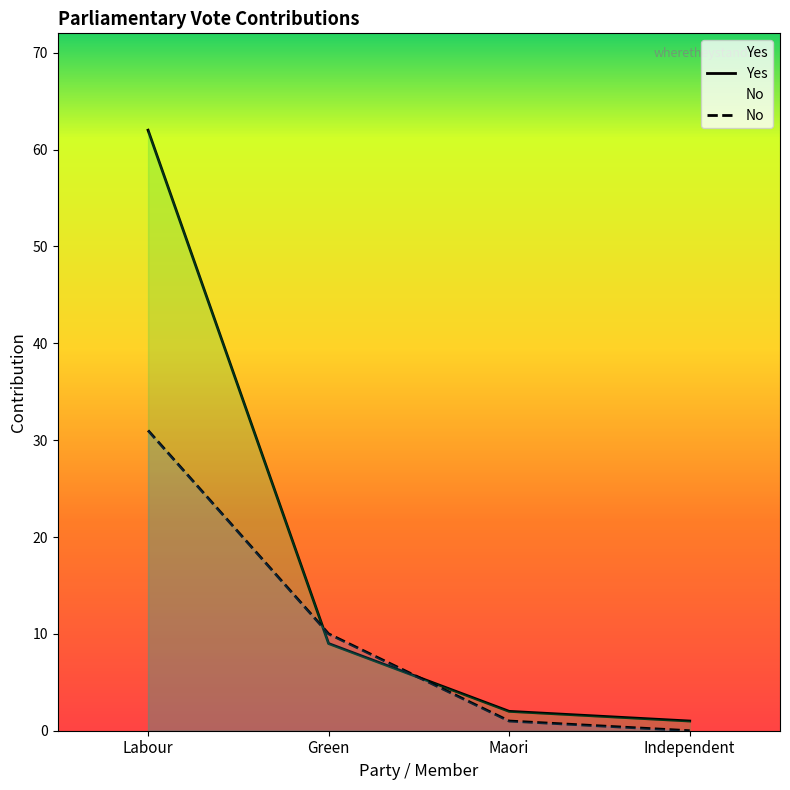

What is the label of the 4th point from the left?

Independent